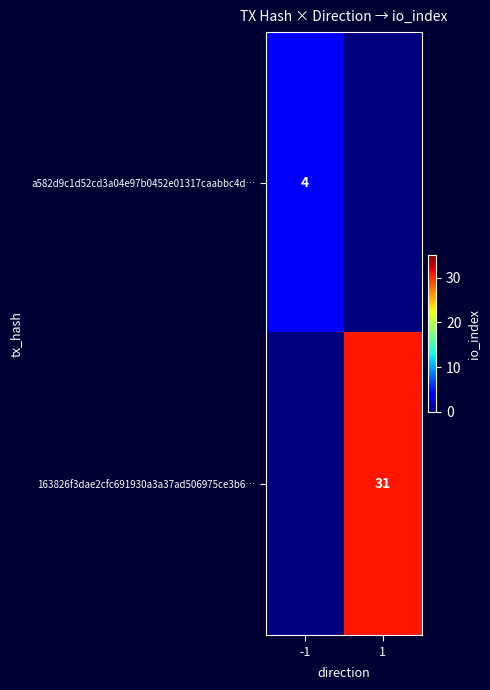

Which label corresponds to the largest value in the chart?

1